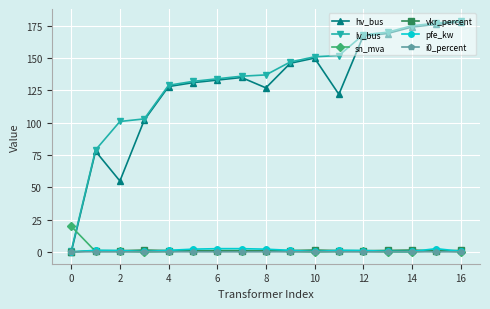

True or false: i0_percent has more than 2 points higher than both neighbors.

True